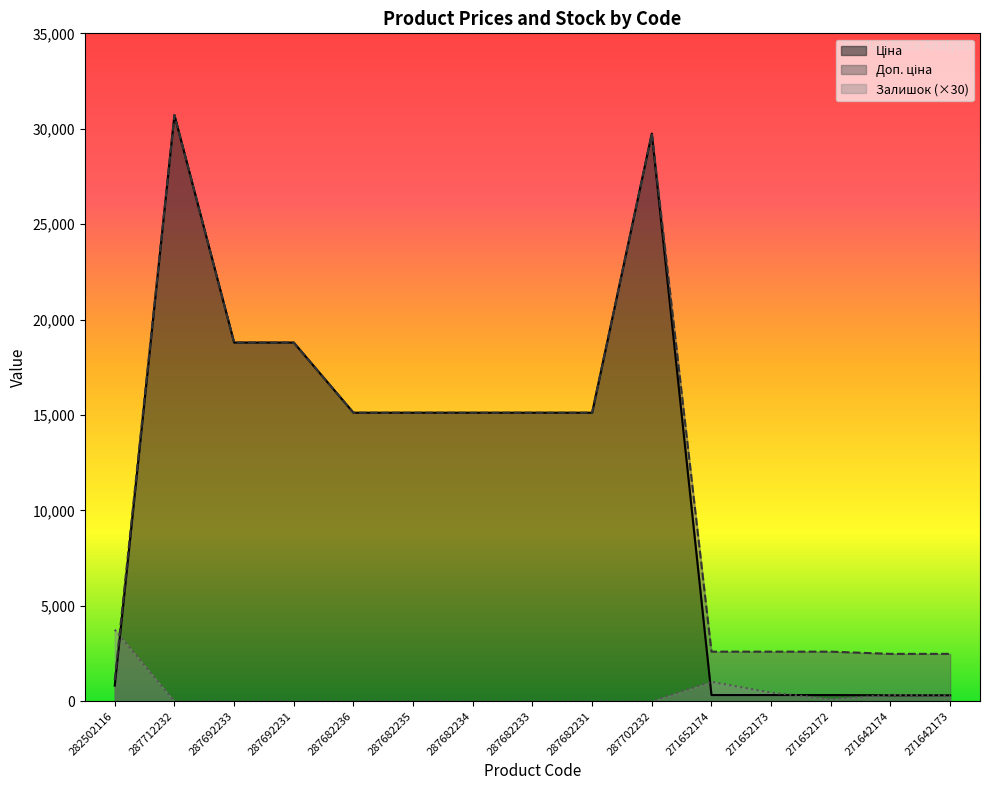

True or false: Ціна and Доп. ціна intersect in this chart.

False